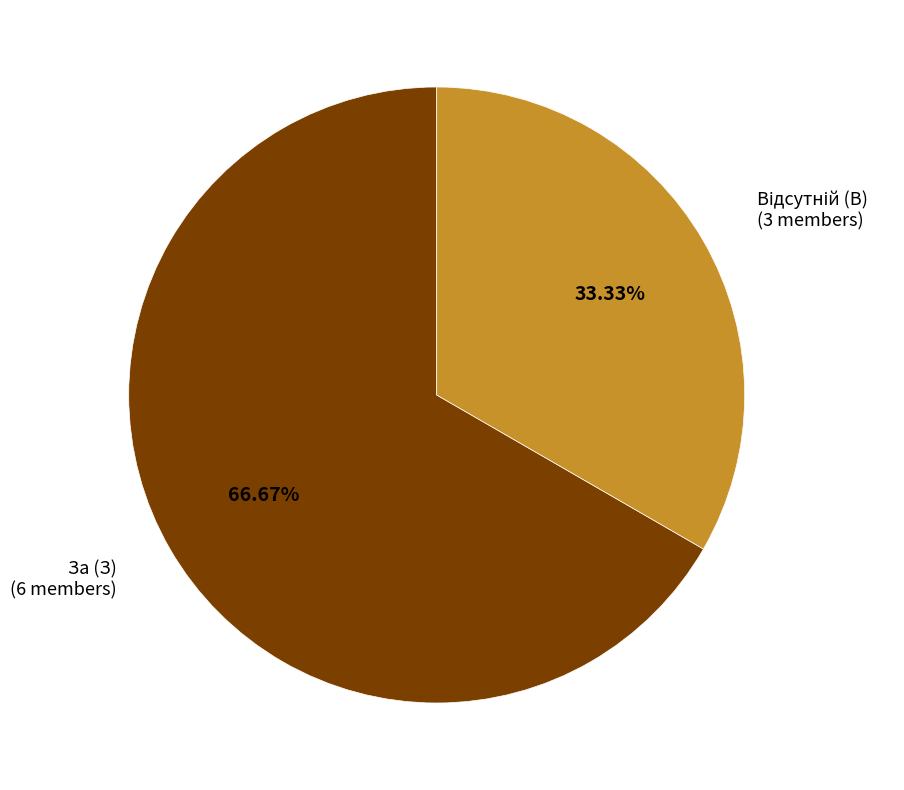

Which slice is the largest?

За (З)